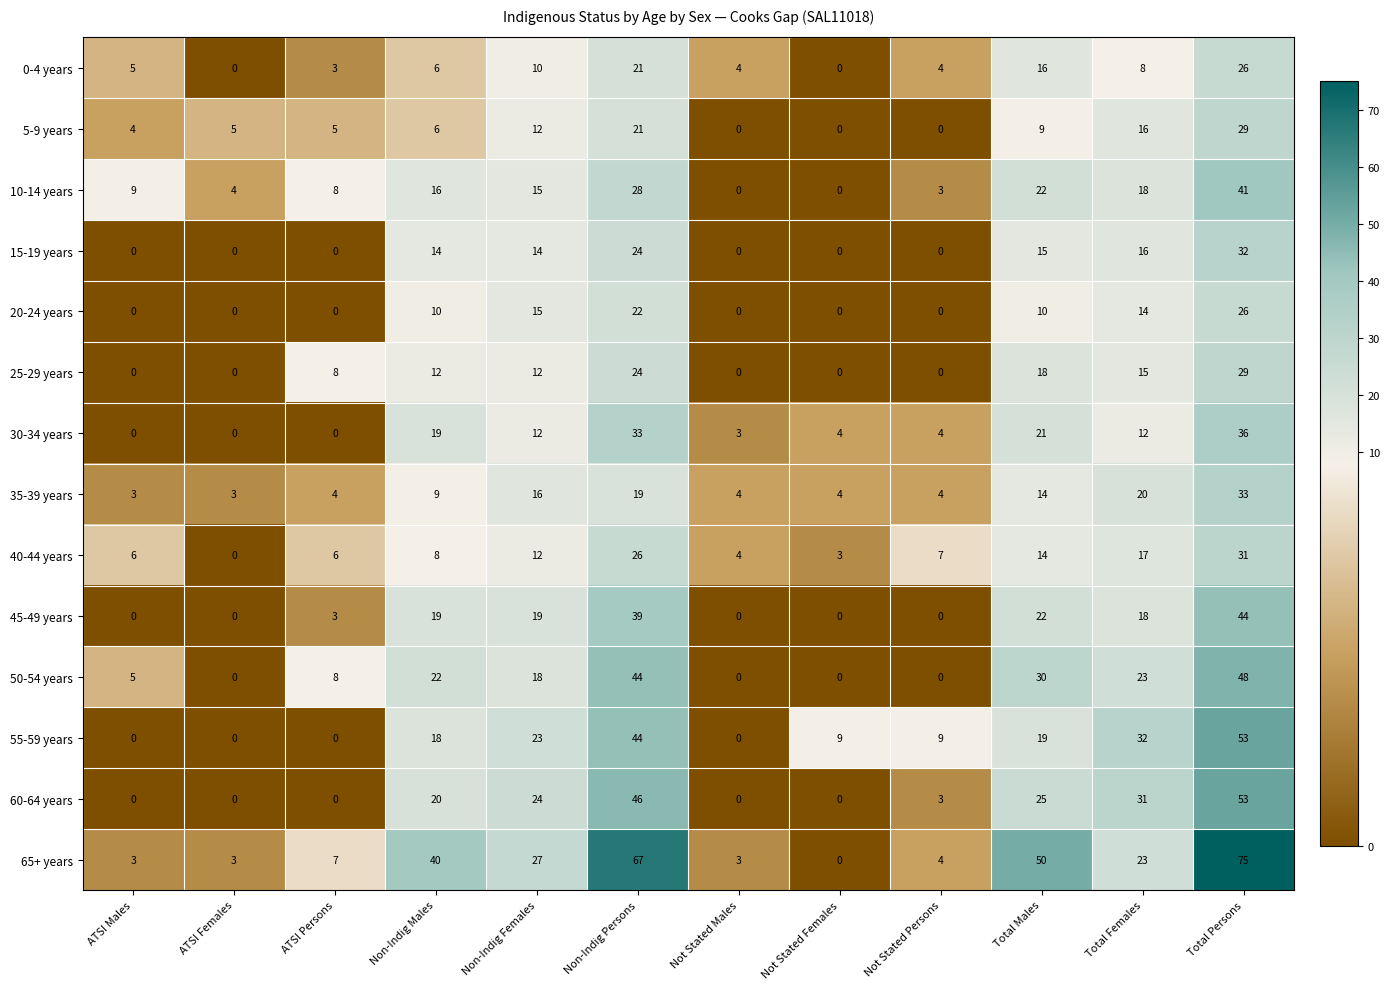

What is the sum of the 0-4 years values at Non-Indig Persons and Not Stated Males?

25